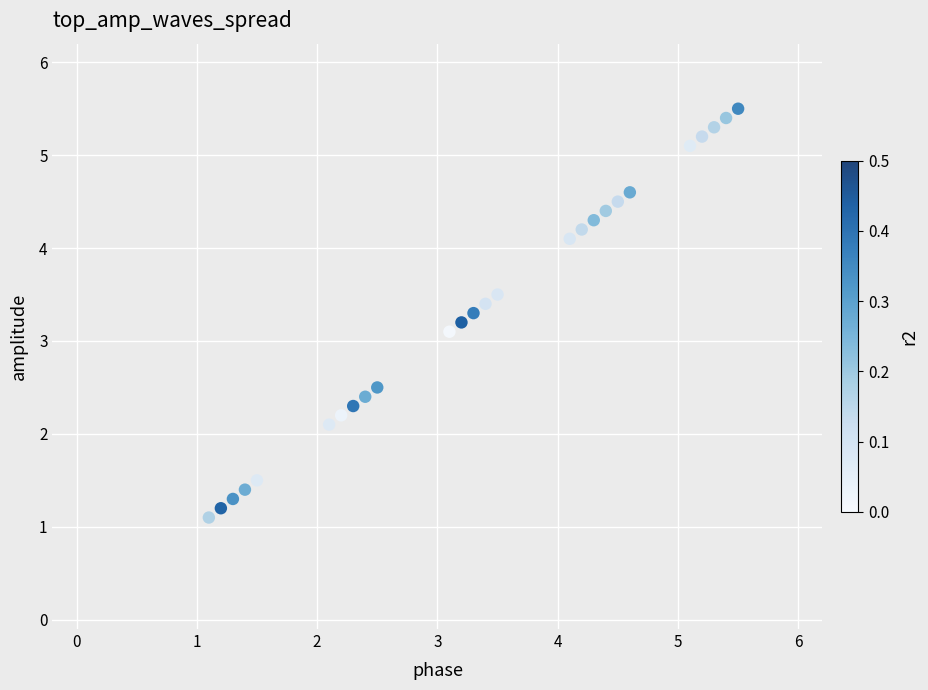

What Y value in the scatter plot is closest to 3?

3.1